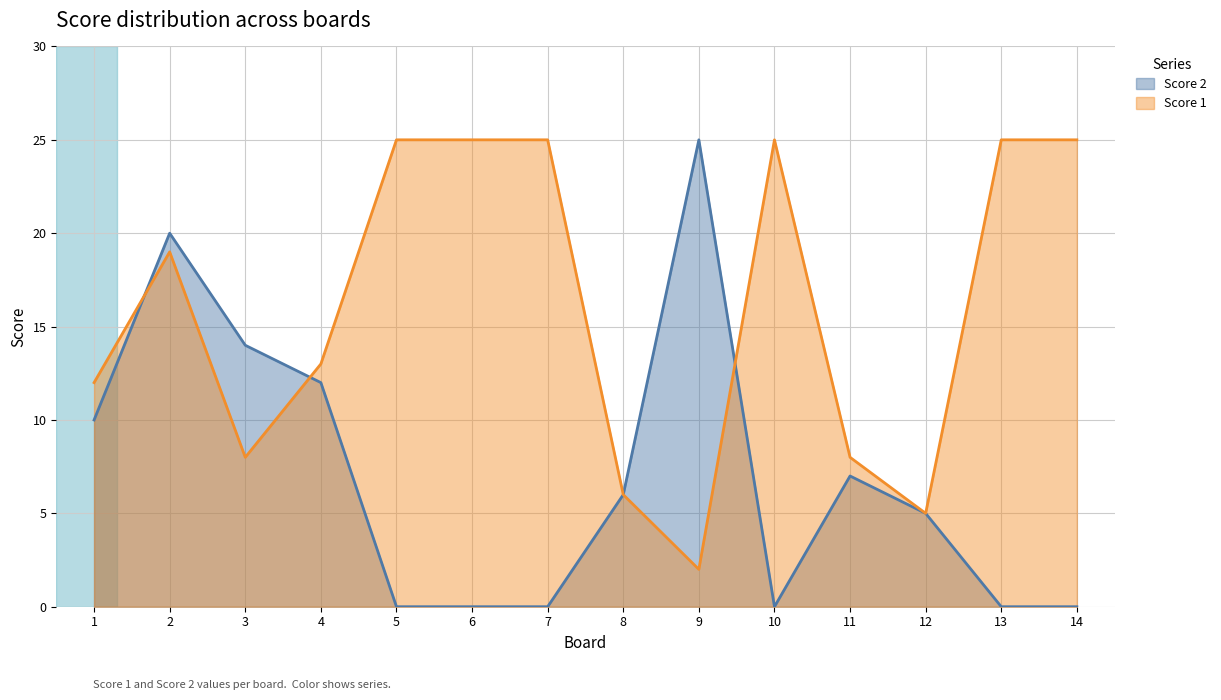

Which series has the widest spread of values?

Score 2